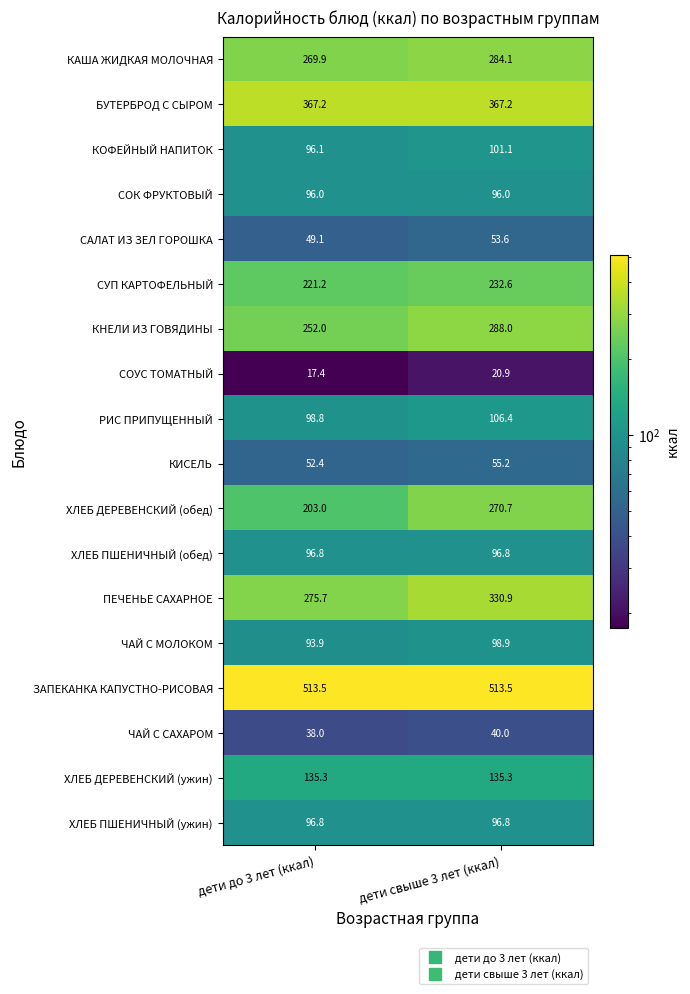

The КОФЕЙНЫЙ НАПИТОК series shows 101.1 at дети свыше 3 лет (ккал). True or false?

True